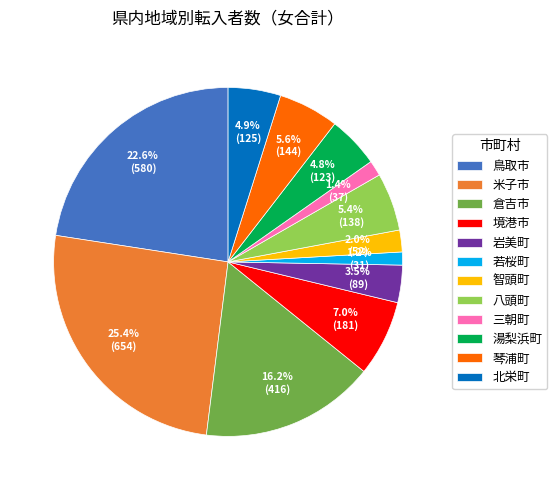

Approximately how many times larger is the value at 若桜町 compared to 倉吉市?

0.1